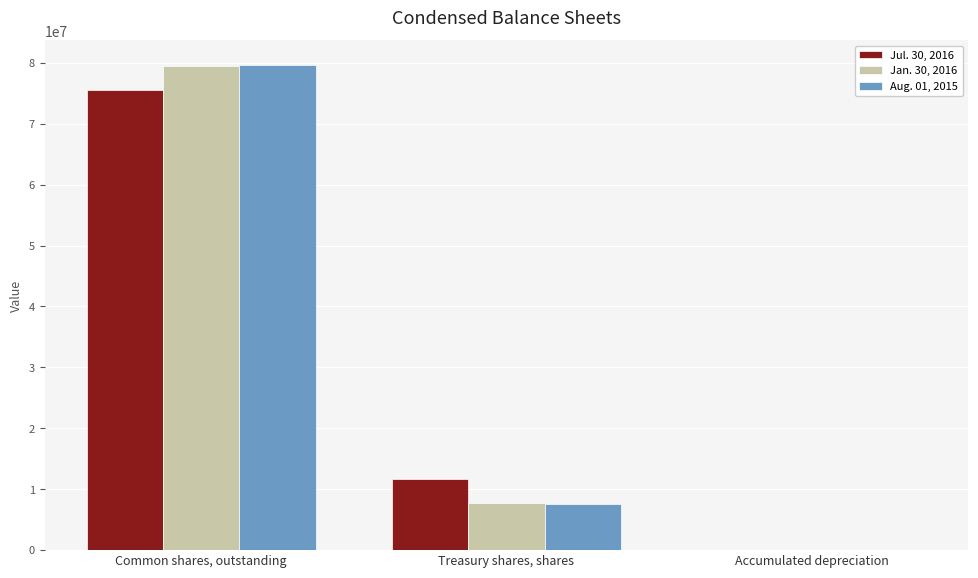

At which category is the sum across all series the highest?

Common shares, outstanding